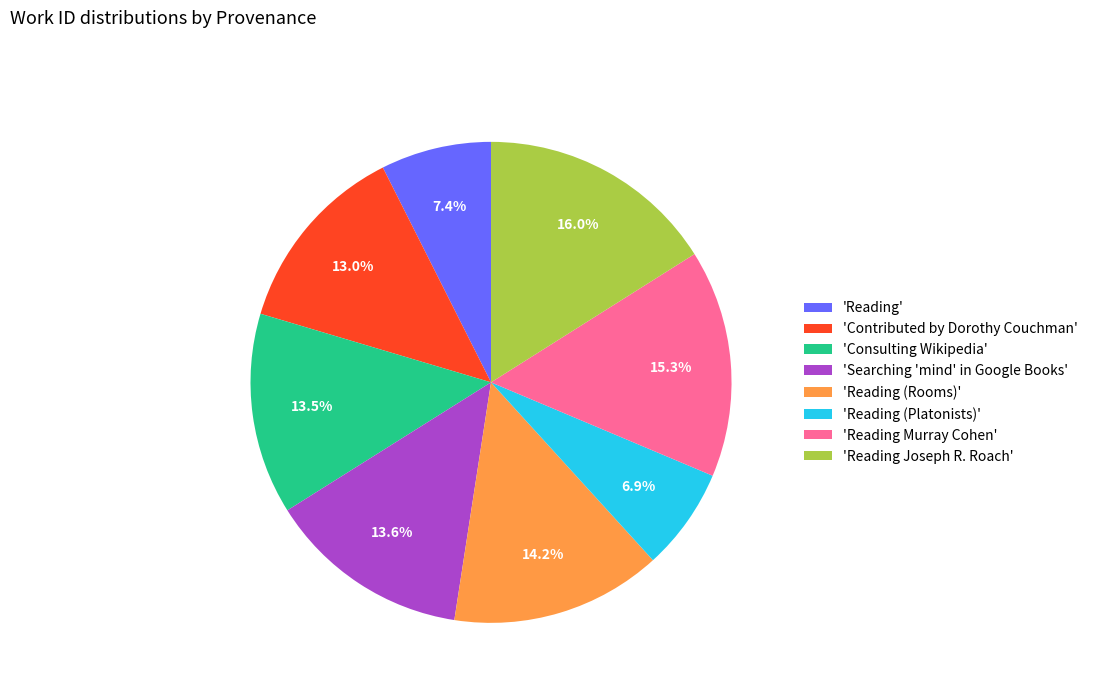

Is the sum of 'Reading Murray Cohen' and 'Reading' greater than half?

No